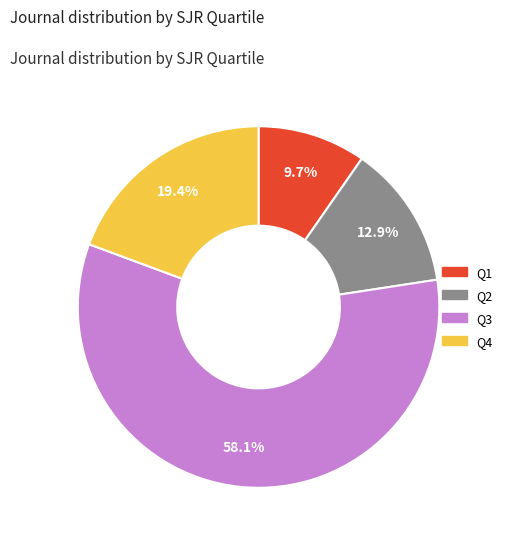

Is there any slice that represents more than half of the pie?

Yes